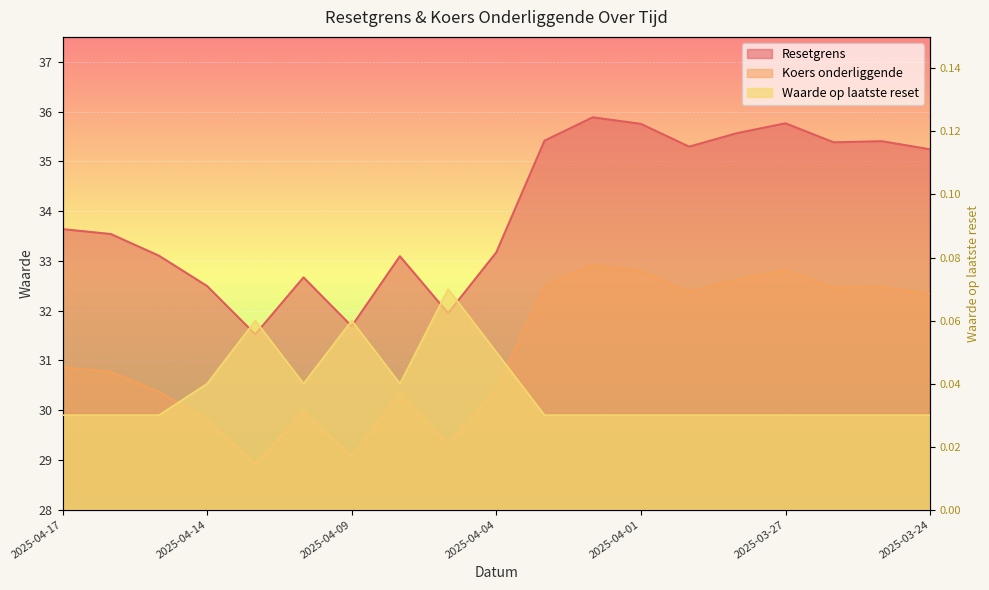

What is the label of the 12th point from the right?

2025-04-08